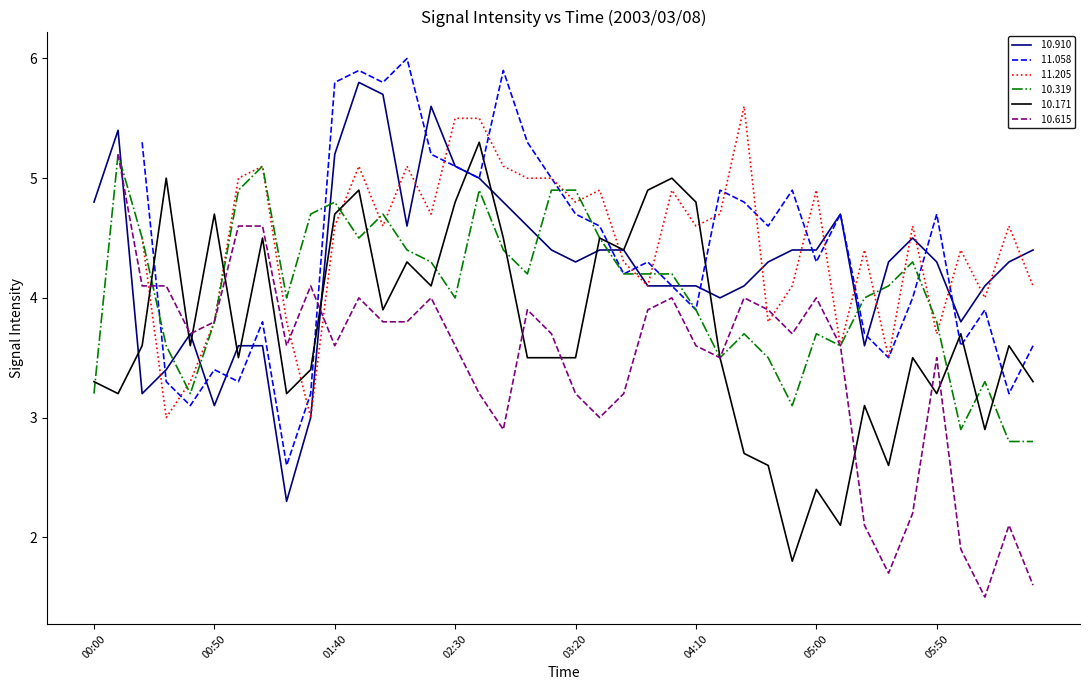

What is the label of the 36th point from the right?

00:40